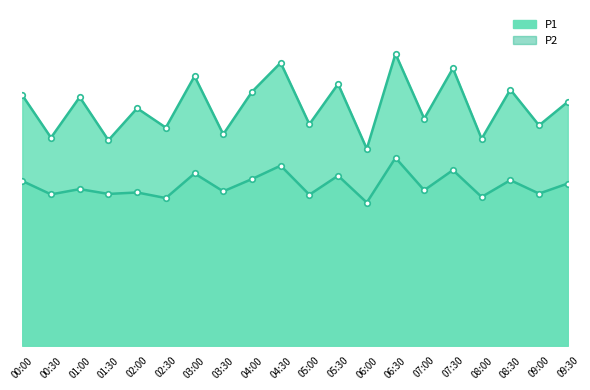

Where is P1 nearest to the value 21?

02:00